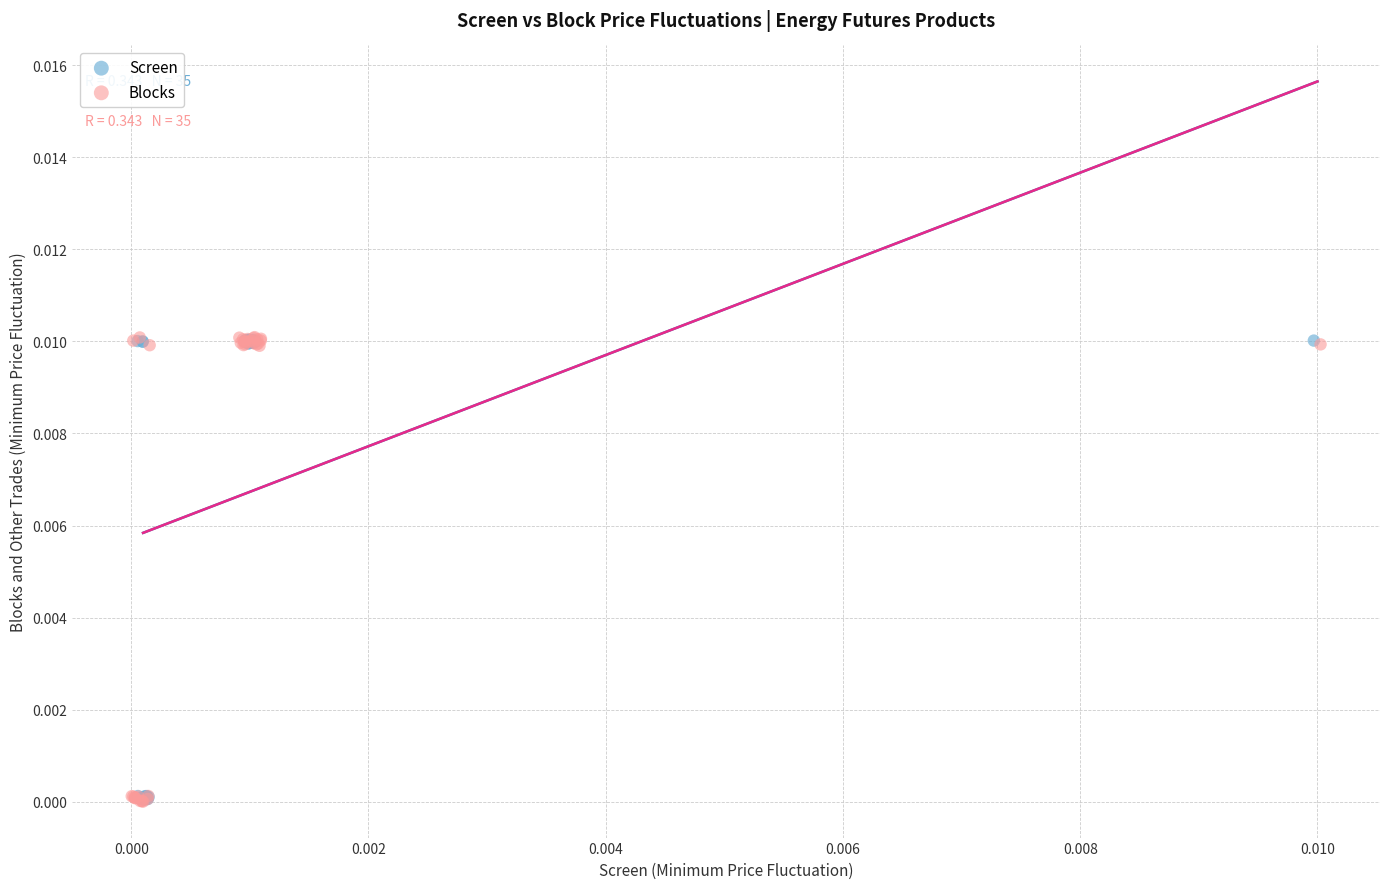

Which series has the largest Y range (max minus min)?

Blocks